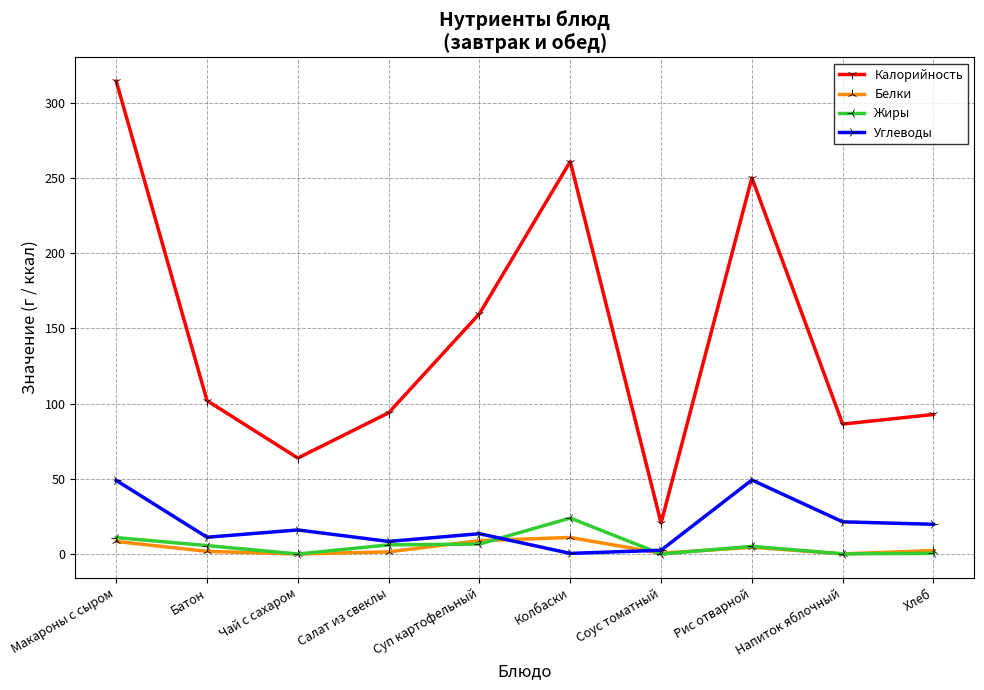

What is the difference between the maximum and minimum values in the Белки series?

11.0